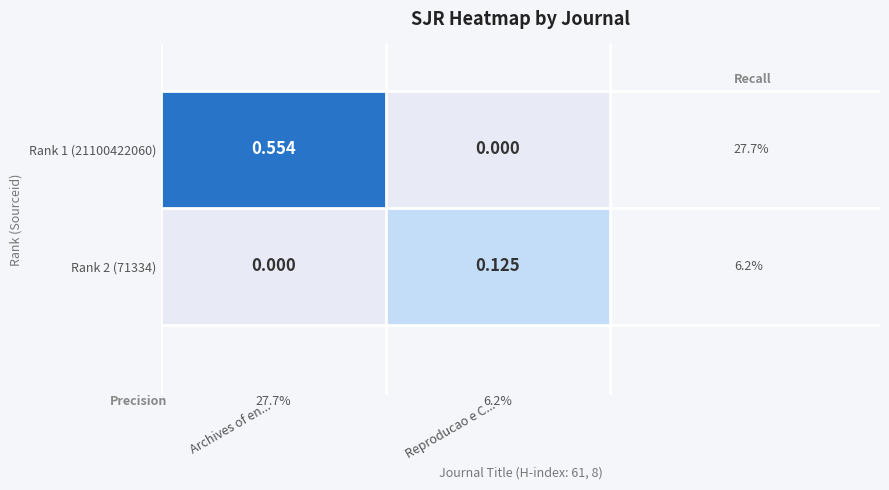

At how many categories does at least one series exceed 0?

2